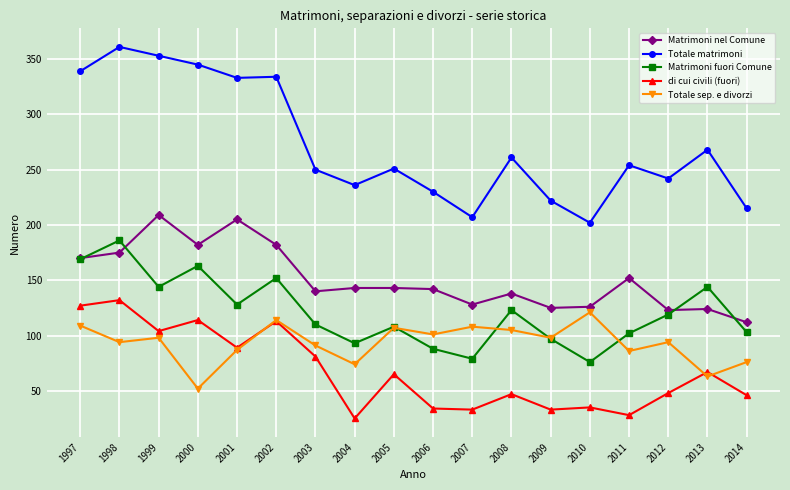

Does the chart display data point markers on the line(s)?

Yes